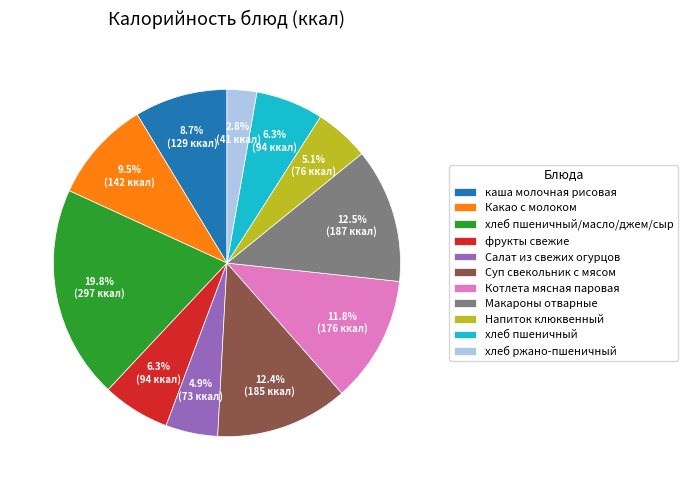

Is the sum of хлеб ржано-пшеничный and Суп свекольник с мясом greater than half?

No